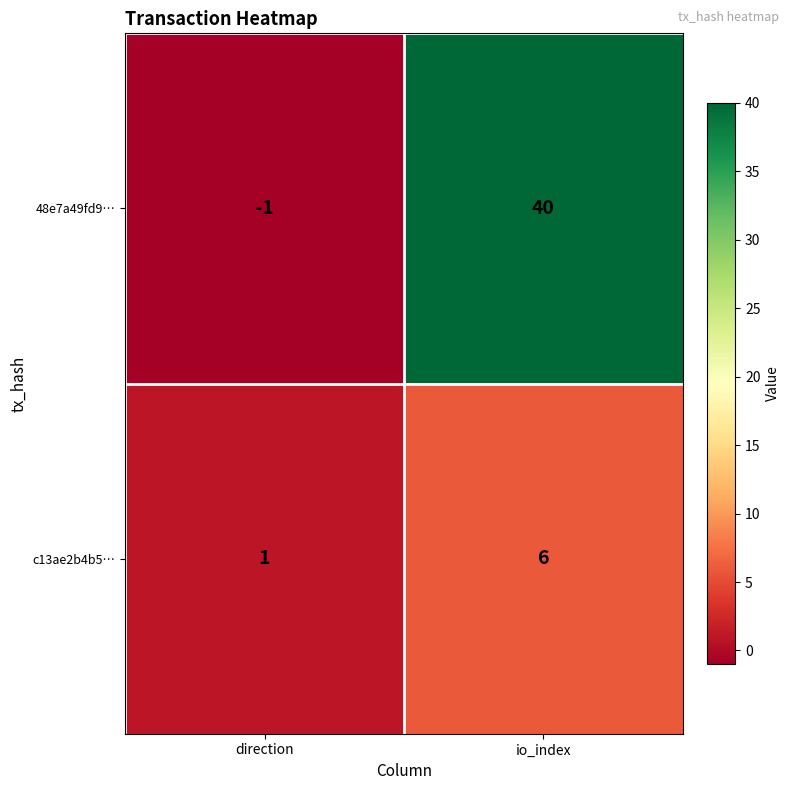

At which label is c13ae2b4b5… closest to 3?

direction